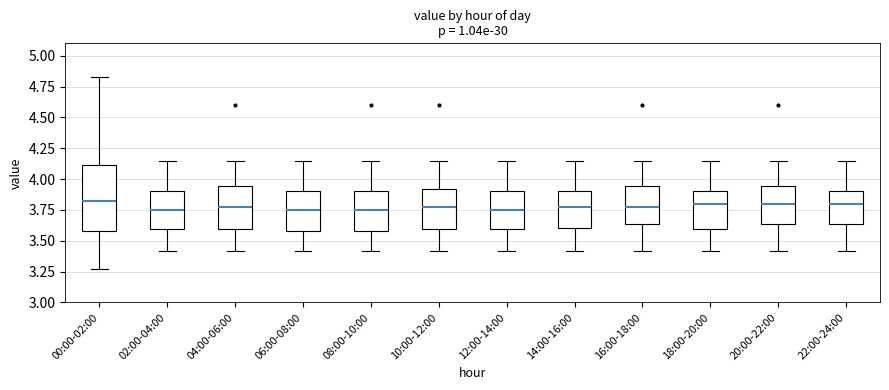

Reading left to right, transcribe this box plot: for each box, give where its median line is, the range the box spans, and where its two whiskers end, as read against the y-axis. The values are not printed on the chart, so give them approximately, as read against the axis.

00:00-02:00: median 3.85, box 3.60 to 4.10, whiskers 3.25 to 4.85
02:00-04:00: median 3.75, box 3.60 to 3.90, whiskers 3.40 to 4.15
04:00-06:00: median 3.80, box 3.60 to 3.95, whiskers 3.40 to 4.15
06:00-08:00: median 3.75, box 3.60 to 3.90, whiskers 3.40 to 4.15
08:00-10:00: median 3.75, box 3.60 to 3.90, whiskers 3.40 to 4.15
10:00-12:00: median 3.80, box 3.60 to 3.90, whiskers 3.40 to 4.15
12:00-14:00: median 3.75, box 3.60 to 3.90, whiskers 3.40 to 4.15
14:00-16:00: median 3.80, box 3.60 to 3.90, whiskers 3.40 to 4.15
16:00-18:00: median 3.80, box 3.65 to 3.95, whiskers 3.40 to 4.15
18:00-20:00: median 3.80, box 3.60 to 3.90, whiskers 3.40 to 4.15
20:00-22:00: median 3.80, box 3.65 to 3.95, whiskers 3.40 to 4.15
22:00-24:00: median 3.80, box 3.65 to 3.90, whiskers 3.40 to 4.15